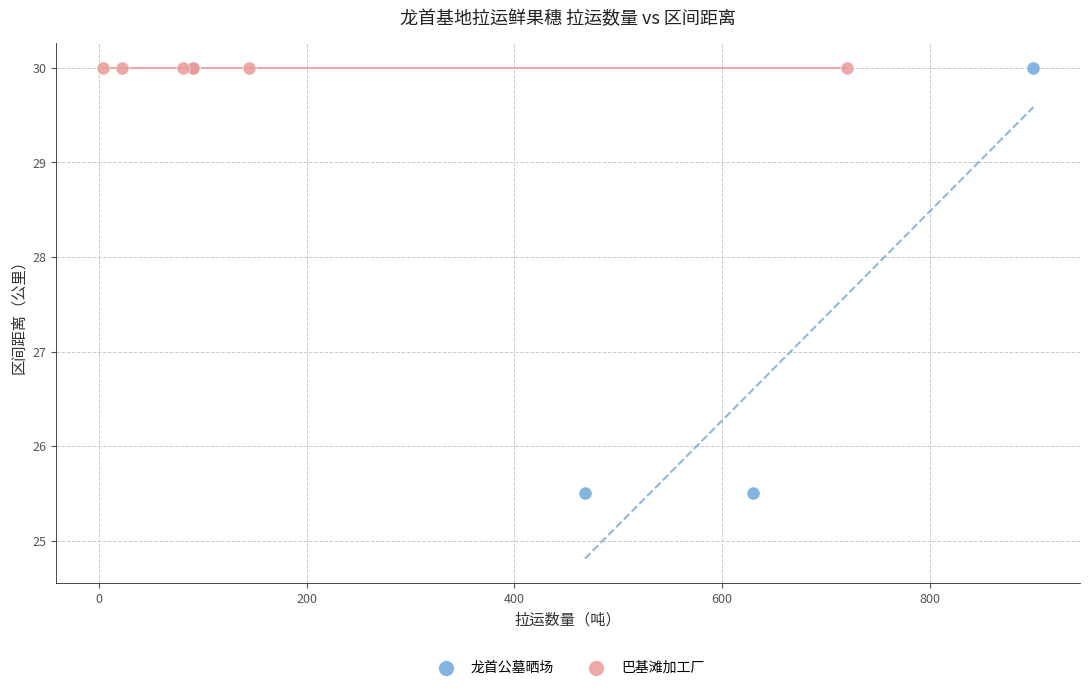

Which series contains the lowest Y value?

龙首公墓晒场